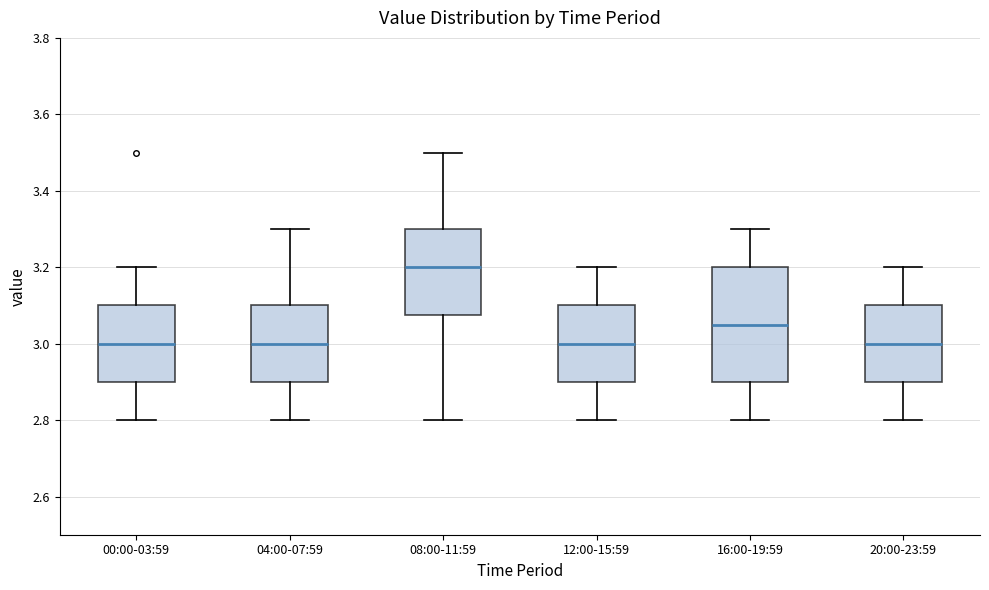

Which box is the tallest, from its lower edge to its upper edge?

16:00-19:59